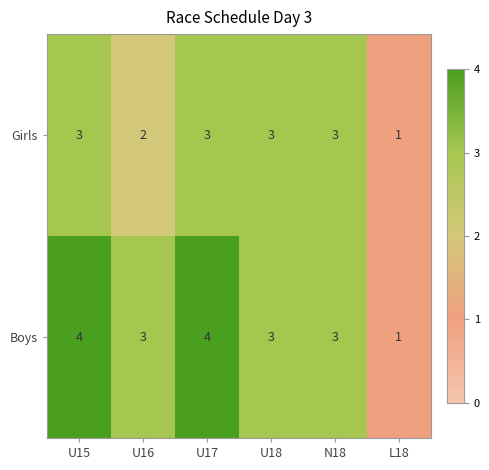

What is the sum of the Girls values at L18 and U17?

4